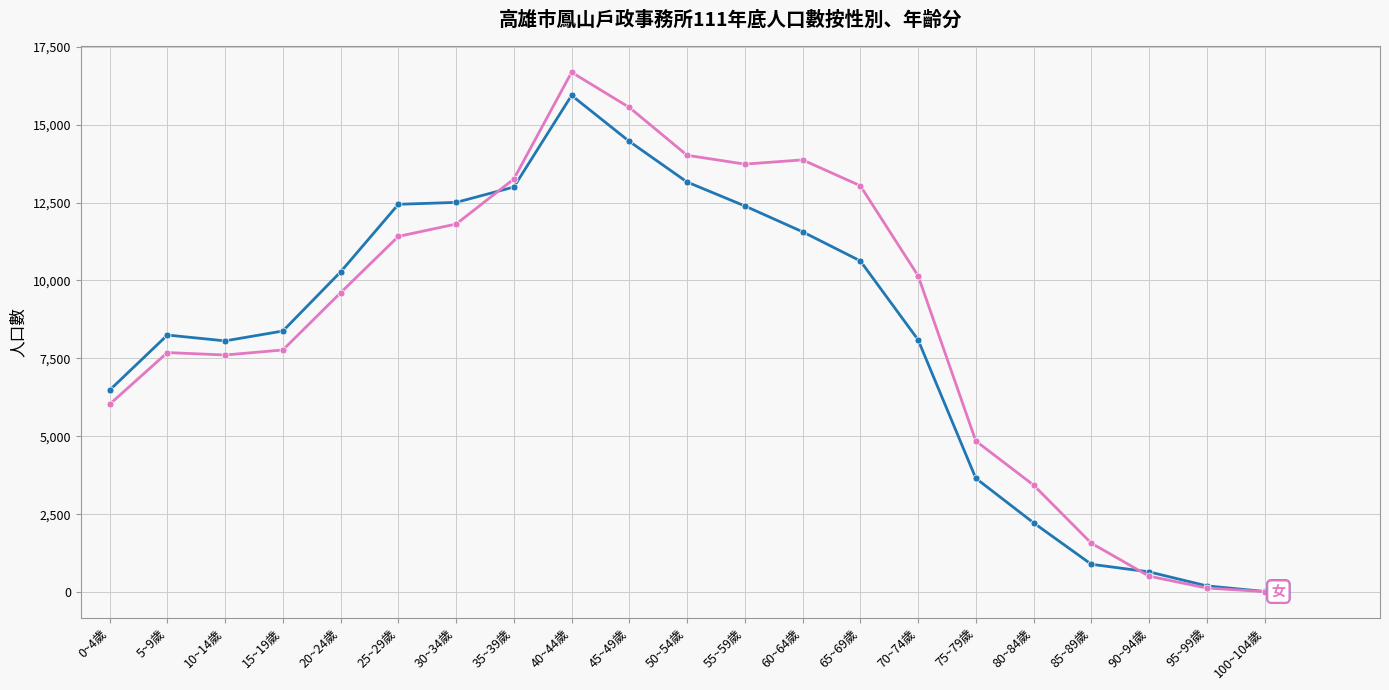

At which category is the sum across all series the highest?

40~44歲